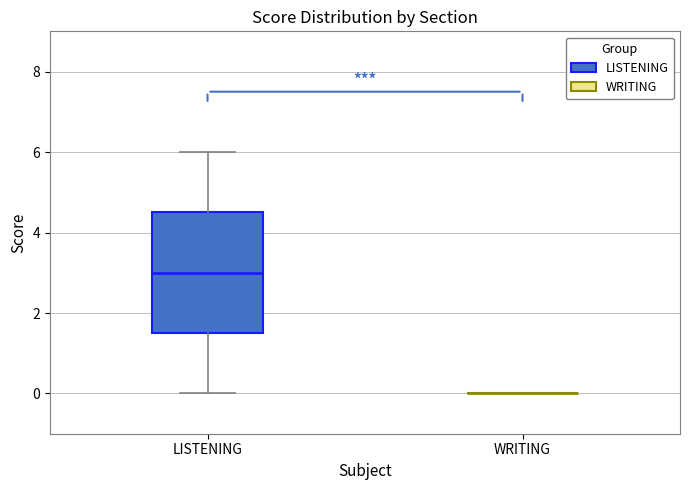

Reading left to right, read every box against the y-axis: the position of its median line, the range the box covers, and the ends of its whiskers. The values are not printed on the chart, so give them approximately, as read against the axis.

LISTENING: median 3.0, box 1.6 to 4.6, whiskers 0.0 to 6.0
WRITING: box collapsed to a line at 0.0, whiskers 0.0 to 0.0